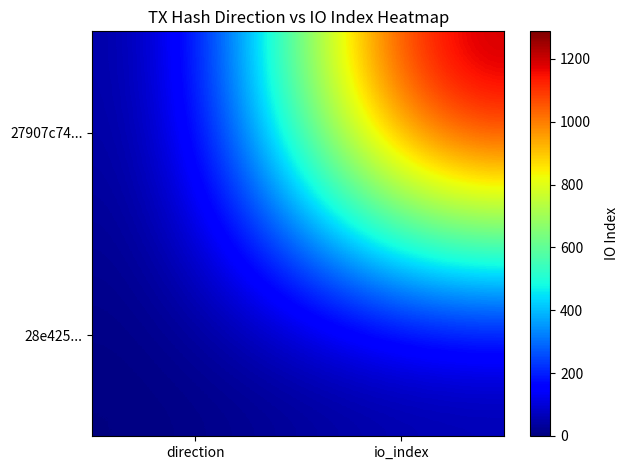

At which category does the chart reach its peak across all series?

io_index